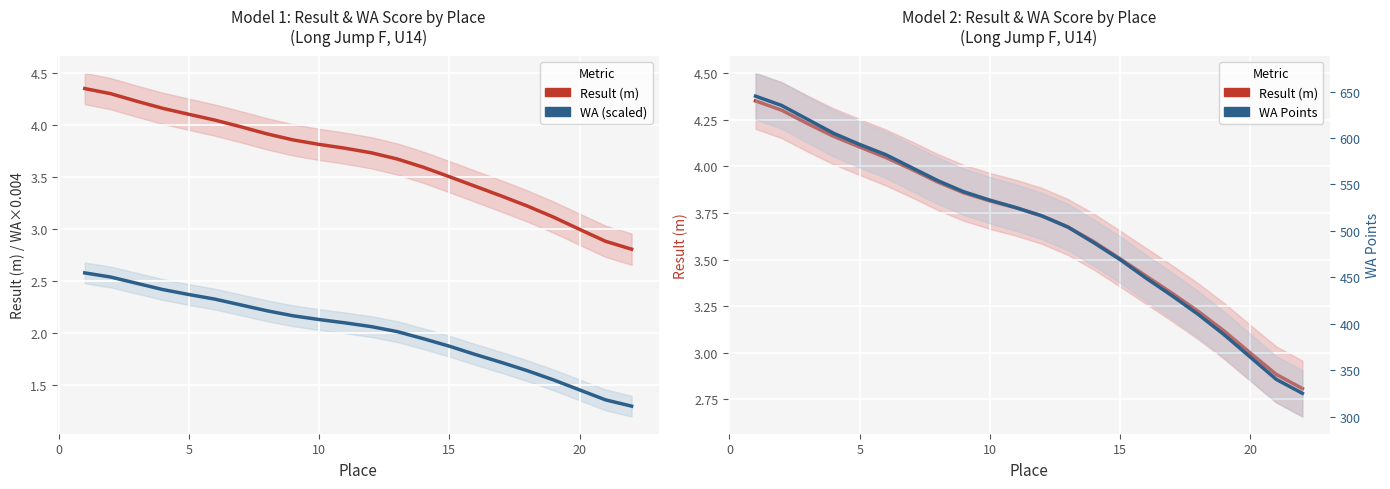

Rank the series at 0 from lowest to highest value.

WA / 250 (scaled), Result (m), WA Points